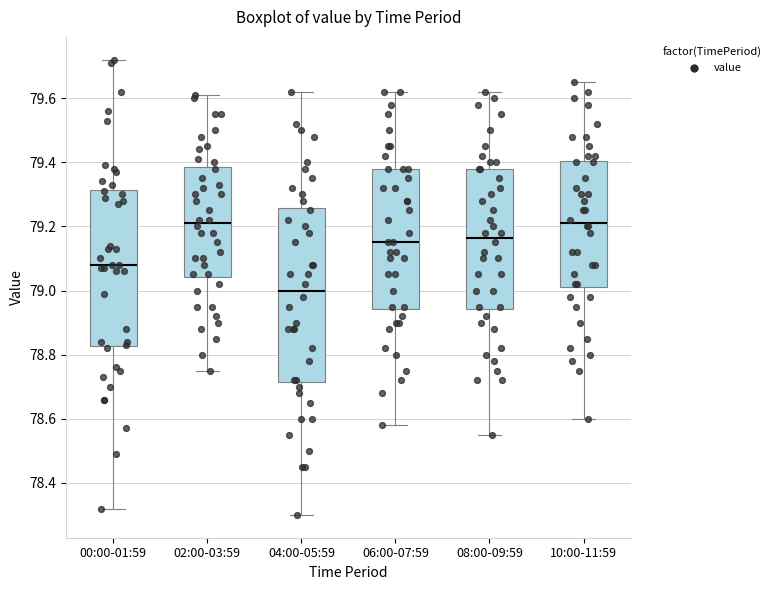

Where does the upper whisker of the box for 00:00-01:59 end on the y-axis? The values are not printed on the chart, so give them approximately, as read against the axis.

79.72